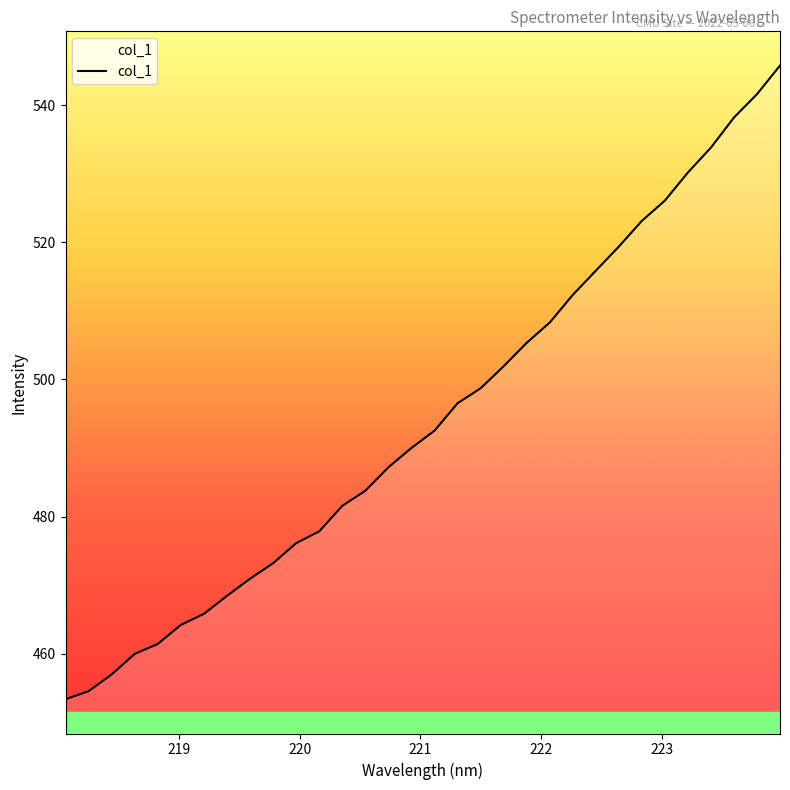

What is the sum of all values?

15815.1